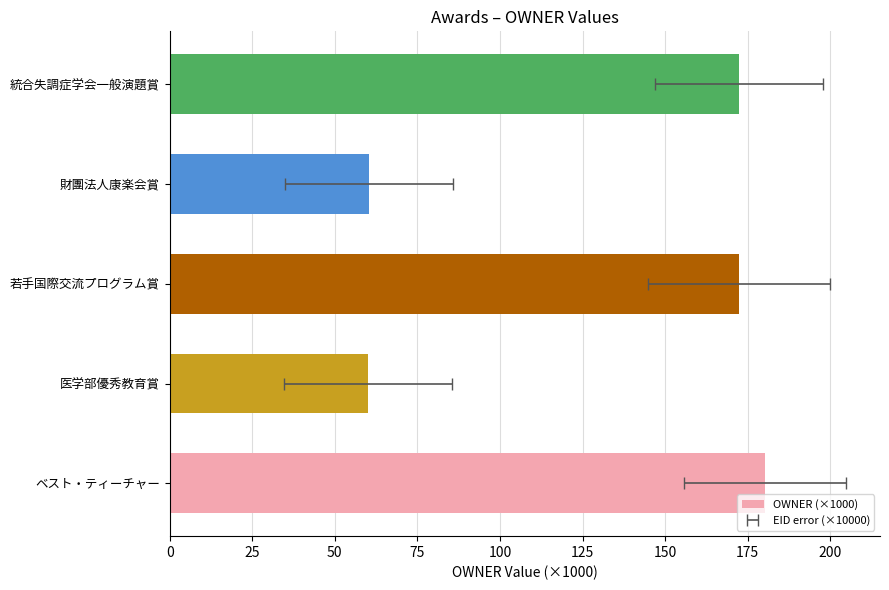

Are the bars horizontal?

Yes